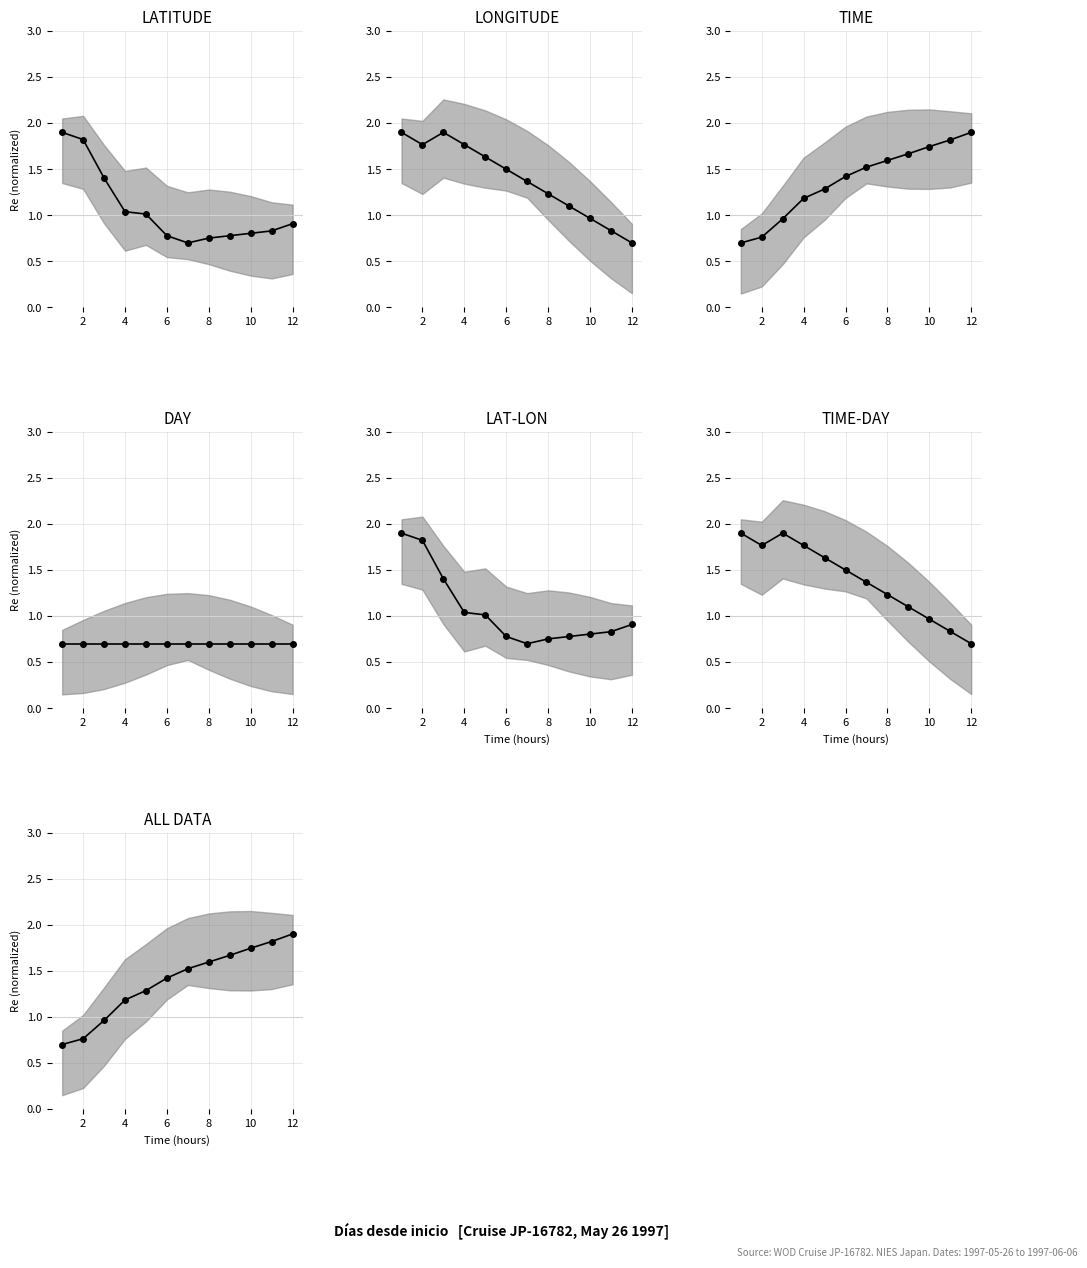

How many data points does each series have?

12